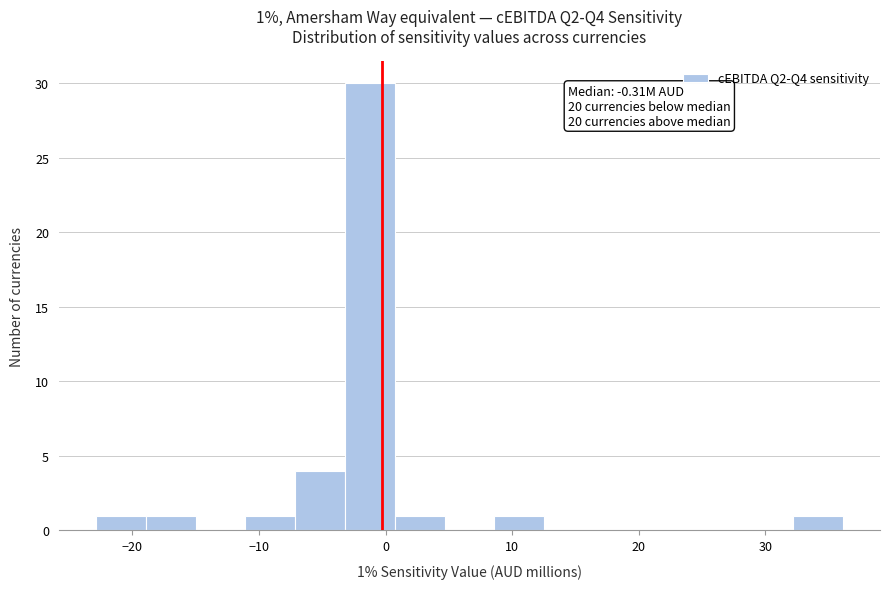

Around what value on the x-axis is the tallest bar? Give the approximate position of its centre, as read against the axis.

-1